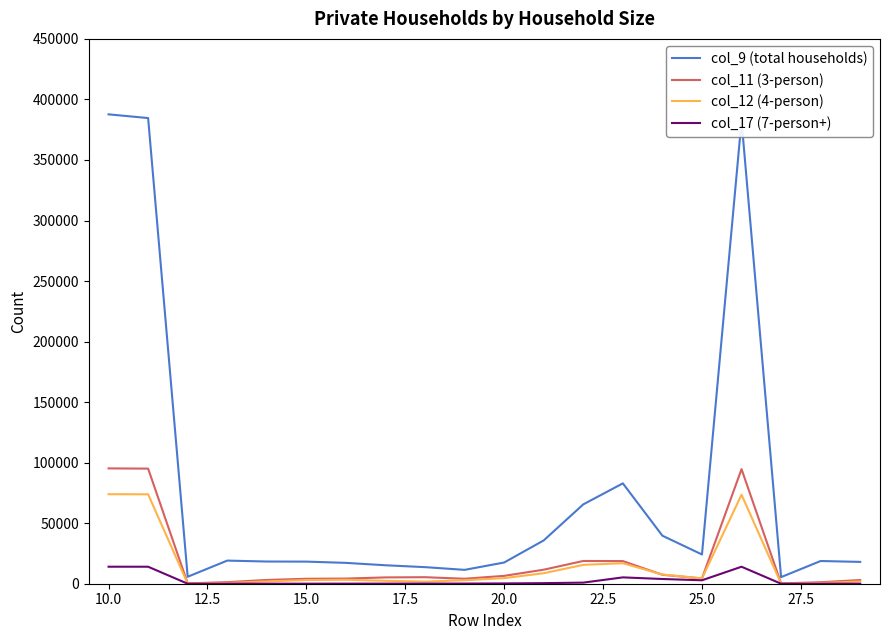

Which series has the largest total across all categories?

col_9 (total households)